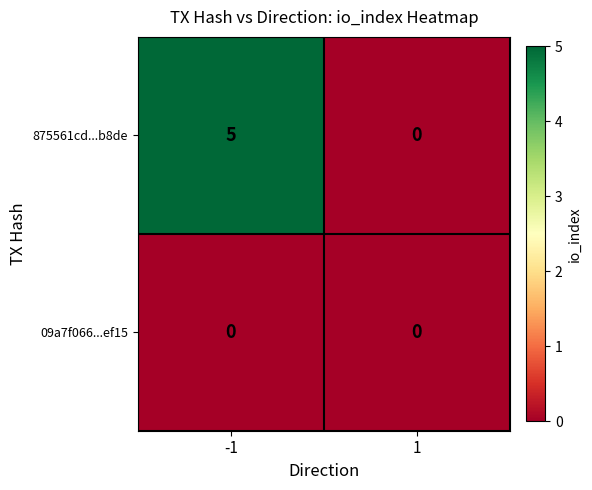

At how many categories does at least one series exceed 2?

1